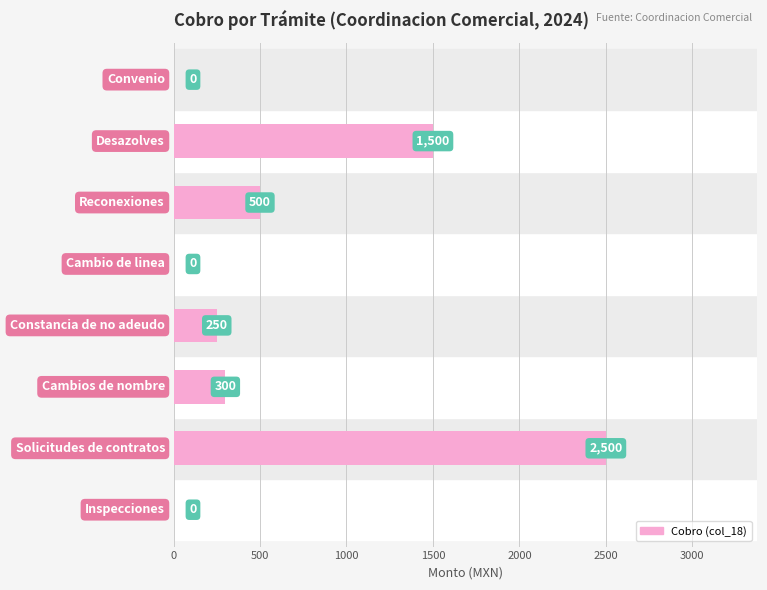

Are the bars grouped side by side (vs. stacked)?

No